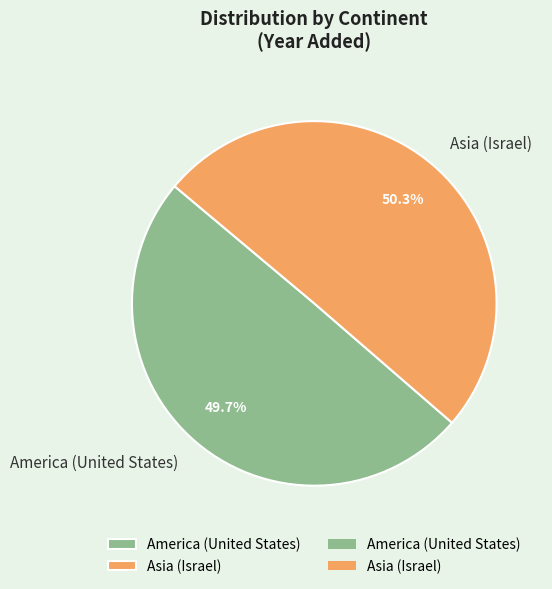

Is it true that Asia (Israel) is 50% of the pie?

True